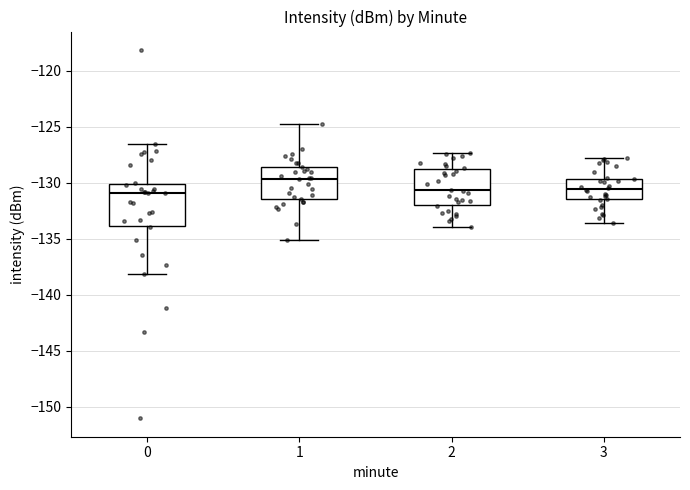

Where does the lower whisker of the box at x = 3 end on the y-axis? The values are not printed on the chart, so give them approximately, as read against the axis.

-133.5